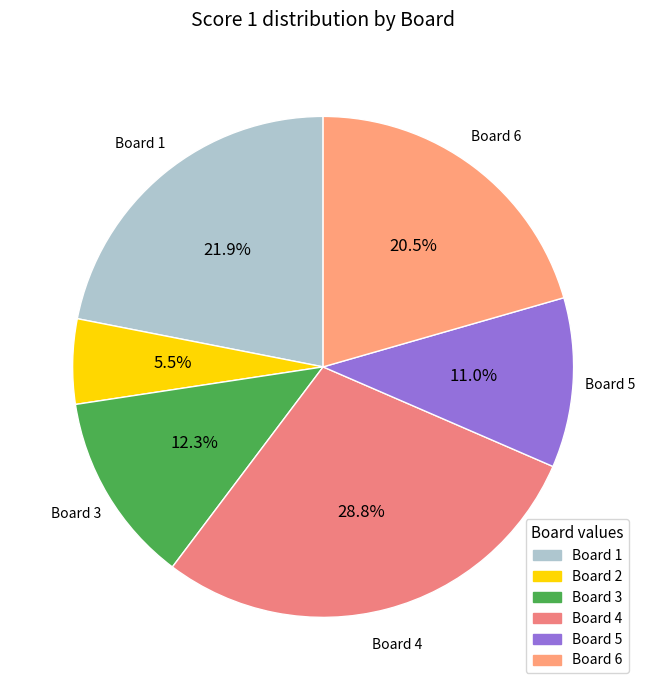

Does any single category account for the majority?

No